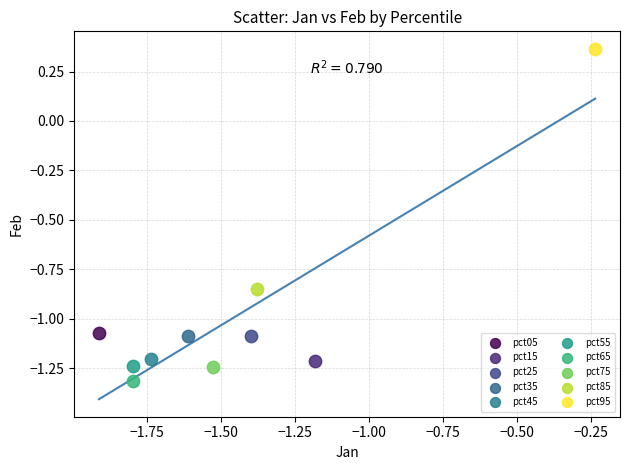

What are all the series names shown in the legend?

pct05, pct15, pct25, pct35, pct45, pct55, pct65, pct75, pct85, pct95